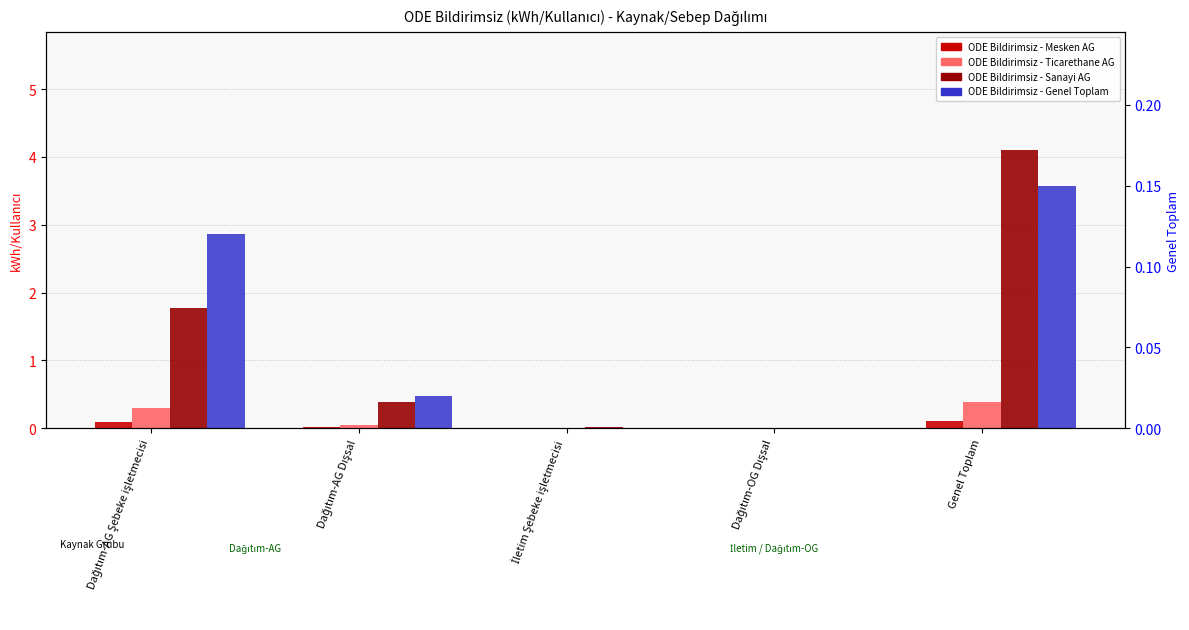

How many bars are there in each group?

4